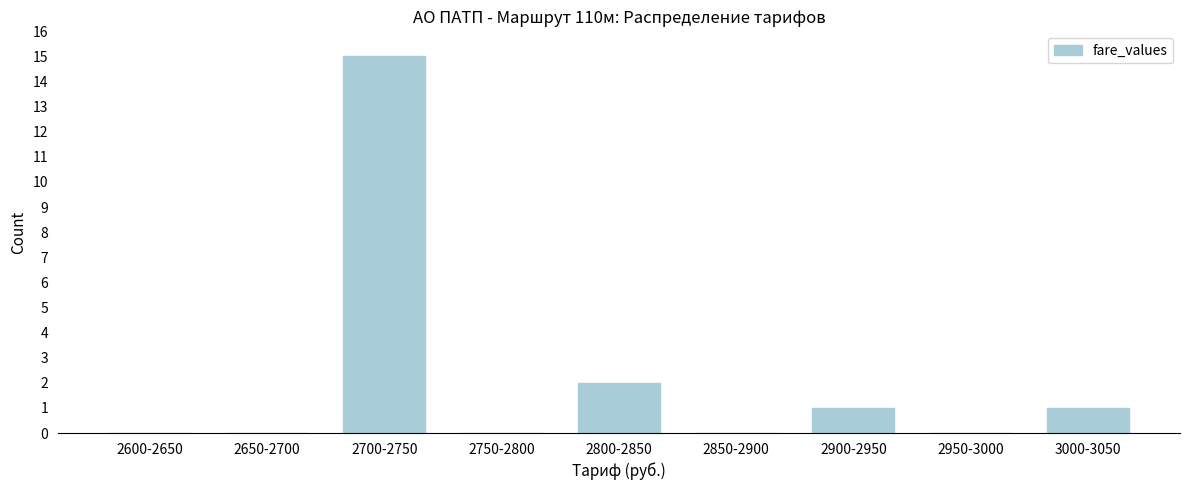

Reading left to right, what are all the values shown in this chart?

2600-2650=0	2650-2700=0	2700-2750=15	2750-2800=0	2800-2850=2	2850-2900=0	2900-2950=1	2950-3000=0	3000-3050=1